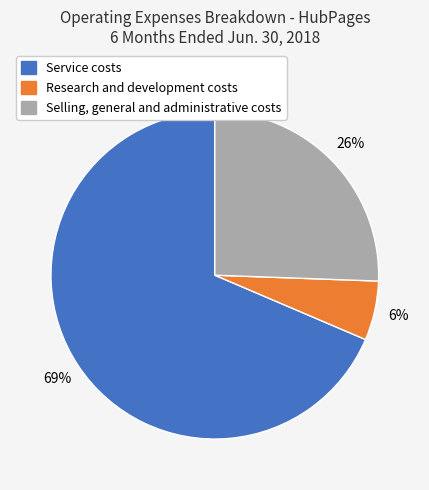

Is the sum of Service costs and Research and development costs greater than half?

Yes